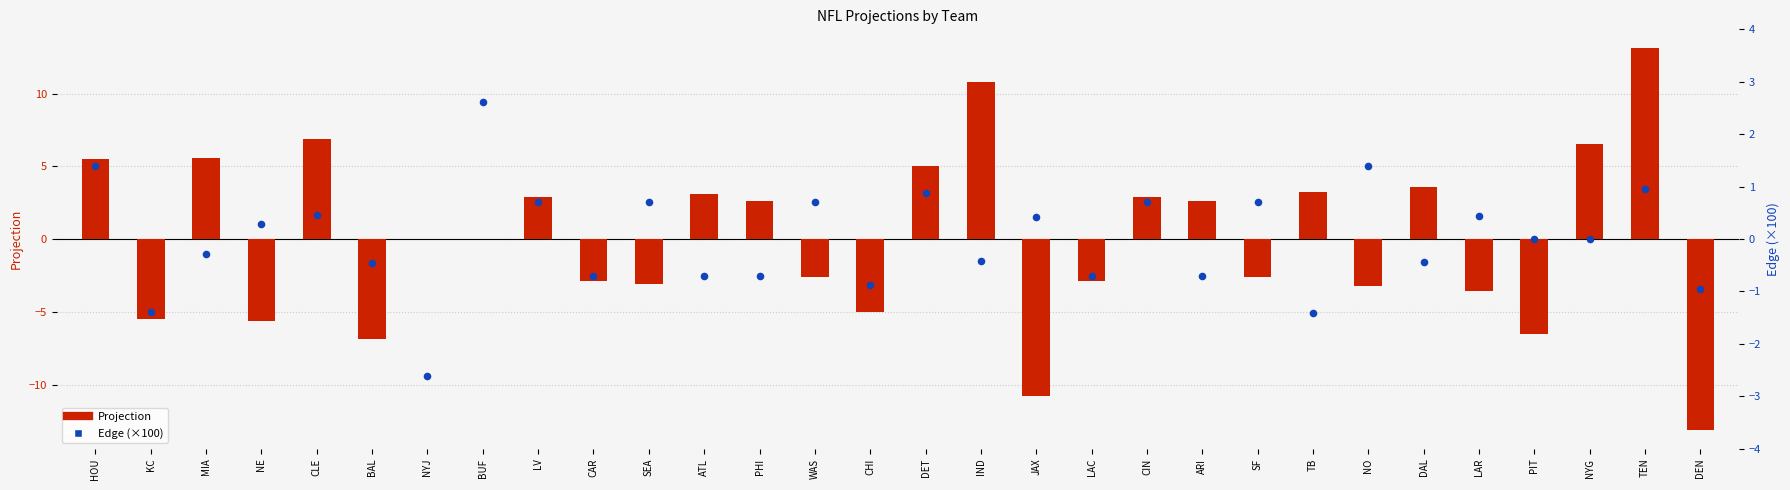

Which series has the largest Y range (max minus min)?

Projection